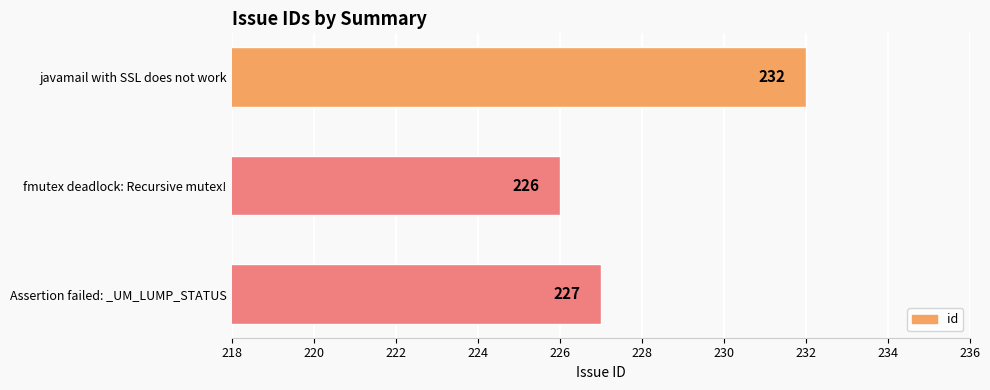

At which label is the value closest to 229?

Assertion failed: _UM_LUMP_STATUS